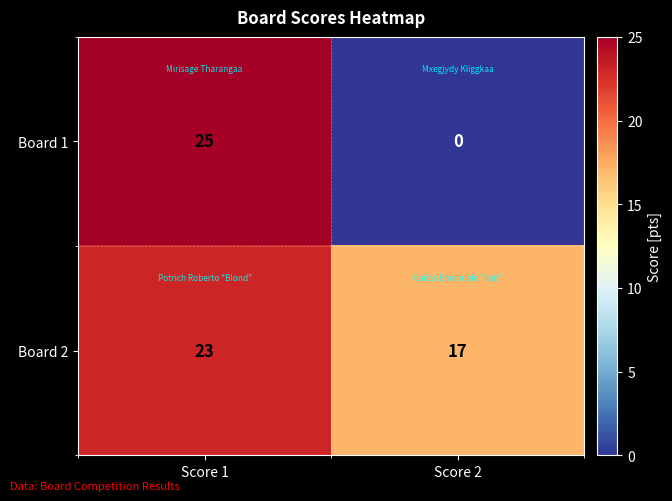

Which series has the largest total across all categories?

Board 2